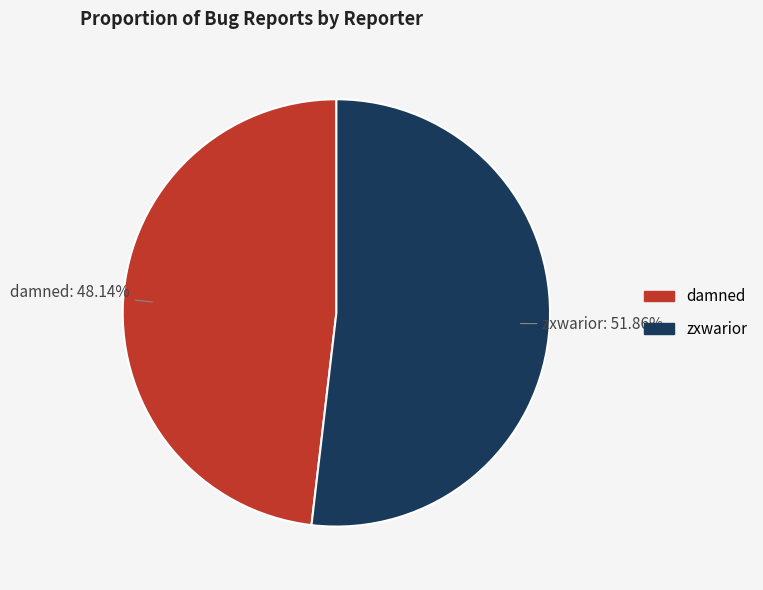

Between zxwarior and damned, which is larger?

zxwarior